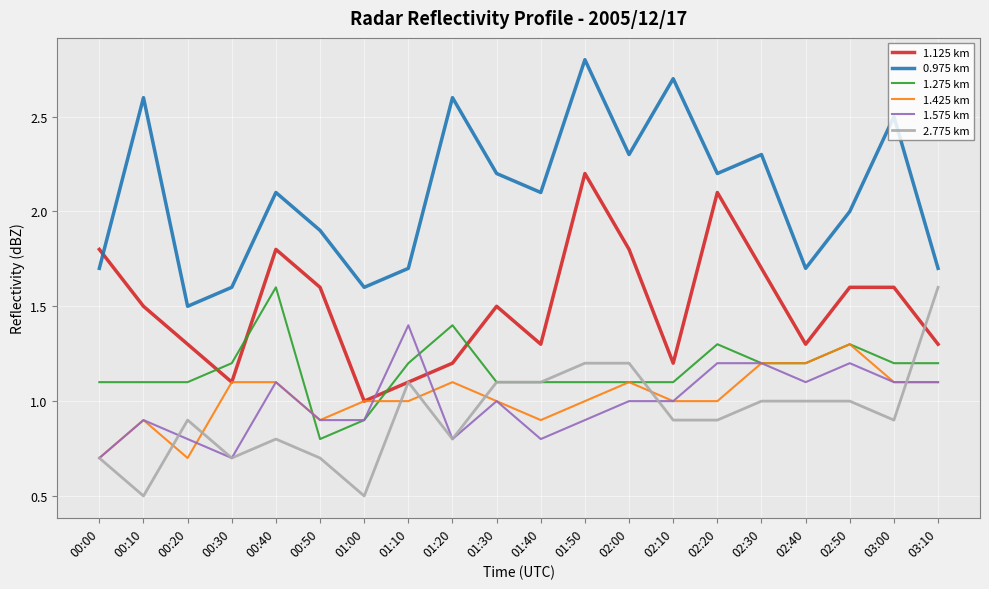

Between 00:00 and 01:20, which series saw the biggest shift?

0.975 km